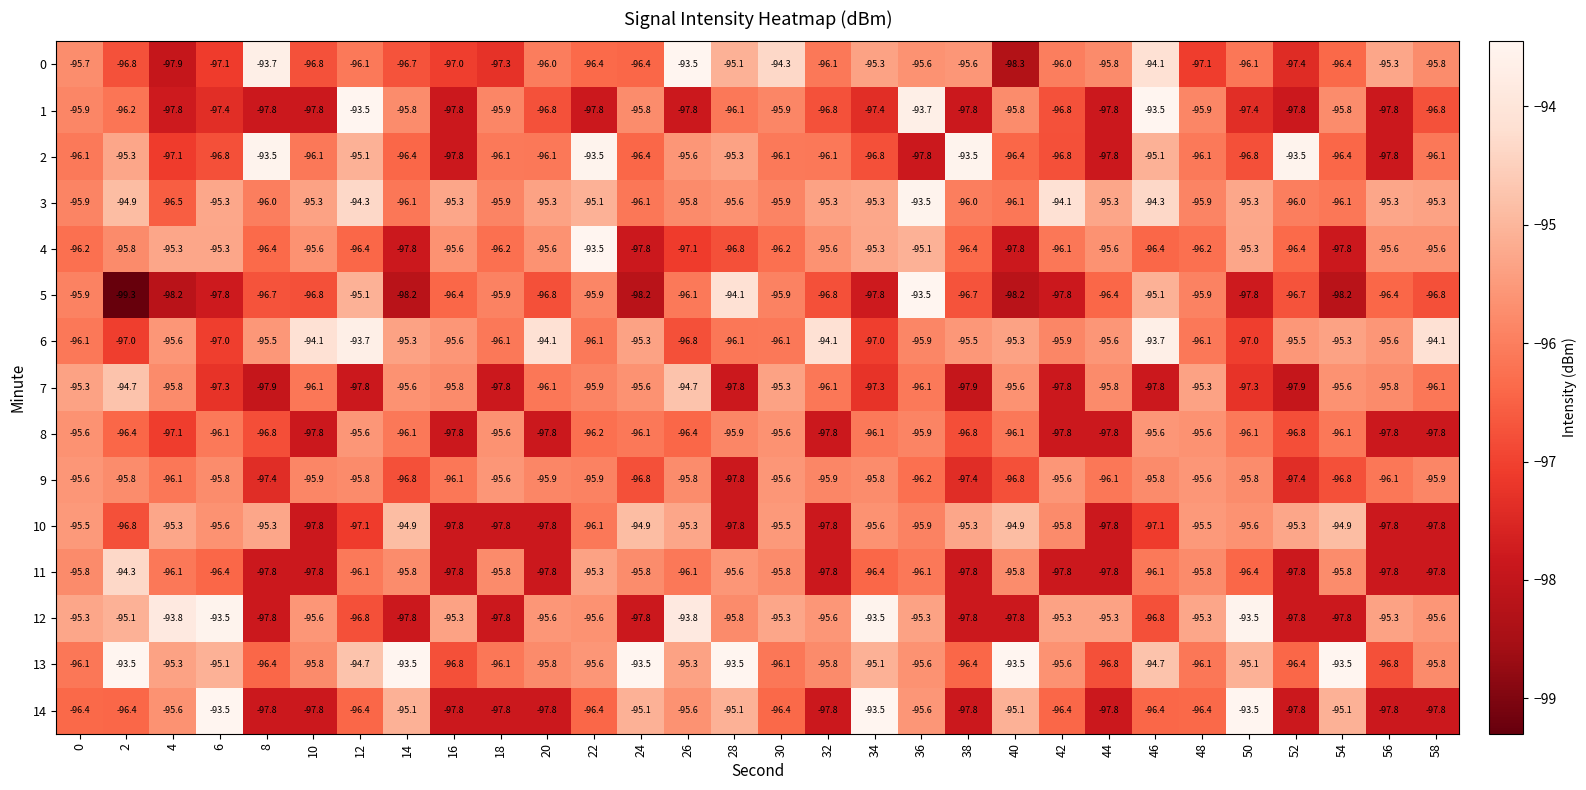

Which series changed the most between 50 and 58?

14